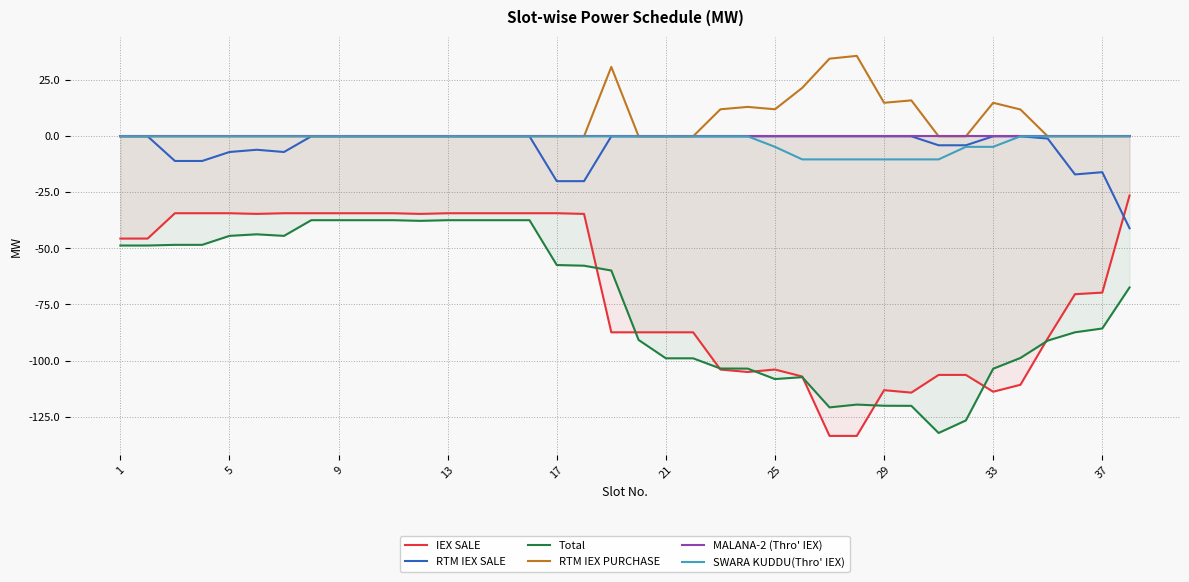

Reading left to right, transcribe all the data shown in this chart.

IEX SALE: -45.6	-45.6	-34.3	-34.3	-34.3	-34.6	-34.3	-34.3	-34.3	-34.3	-34.3	-34.6	-34.3	-34.3	-34.3	-34.3	-34.3	-34.6	-87.4	-87.4	-87.4	-87.4	-104.0	-105.1	-104.0	-107.1	-133.6	-133.6	-113.2	-114.3	-106.4	-106.4	-113.9	-110.8	-90.1	-70.4	-69.7	-26.4
RTM IEX SALE: 0.0	0.0	-11.0	-11.0	-7.0	-6.0	-7.0	0.0	0.0	0.0	0.0	0.0	0.0	0.0	0.0	0.0	-20.0	-20.0	0.0	0.0	0.0	0.0	0.0	0.0	0.0	0.0	0.0	0.0	0.0	0.0	-4.0	-4.0	0.0	0.0	-1.0	-17.0	-16.0	-41.0
Total: -48.7	-48.7	-48.4	-48.4	-44.4	-43.7	-44.4	-37.4	-37.4	-37.4	-37.4	-37.7	-37.4	-37.4	-37.4	-37.4	-57.4	-57.7	-59.9	-90.8	-99.0	-99.0	-103.5	-103.6	-108.2	-107.4	-120.9	-119.6	-120.2	-120.2	-132.3	-126.7	-103.7	-98.8	-91.1	-87.4	-85.7	-67.4
RTM IEX PURCHASE: 0.0	0.0	0.0	0.0	0.0	0.0	0.0	0.0	0.0	0.0	0.0	0.0	0.0	0.0	0.0	0.0	0.0	0.0	30.9	0.0	0.0	0.0	12.1	13.1	12.1	21.6	34.6	35.9	14.9	16.0	0.0	0.0	14.9	12.0	0.0	0.0	0.0	0.0
MALANA-2 (Thro' IEX): 0.0	0.0	0.0	0.0	0.0	0.0	0.0	0.0	0.0	0.0	0.0	0.0	0.0	0.0	0.0	0.0	0.0	0.0	0.0	0.0	0.0	0.0	0.0	0.0	0.0	0.0	0.0	0.0	0.0	0.0	0.0	0.0	0.0	0.0	0.0	0.0	0.0	0.0
SWARA KUDDU(Thro' IEX): 0.0	0.0	0.0	0.0	0.0	0.0	0.0	0.0	0.0	0.0	0.0	0.0	0.0	0.0	0.0	0.0	0.0	0.0	0.0	0.0	0.0	0.0	0.0	0.0	-4.7	-10.3	-10.3	-10.3	-10.3	-10.3	-10.3	-4.7	-4.7	0.0	0.0	0.0	0.0	0.0